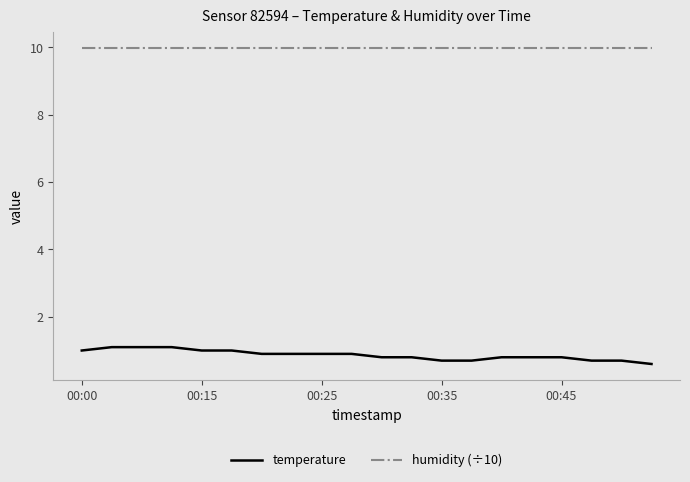

At how many categories does at least one series exceed 4?

20